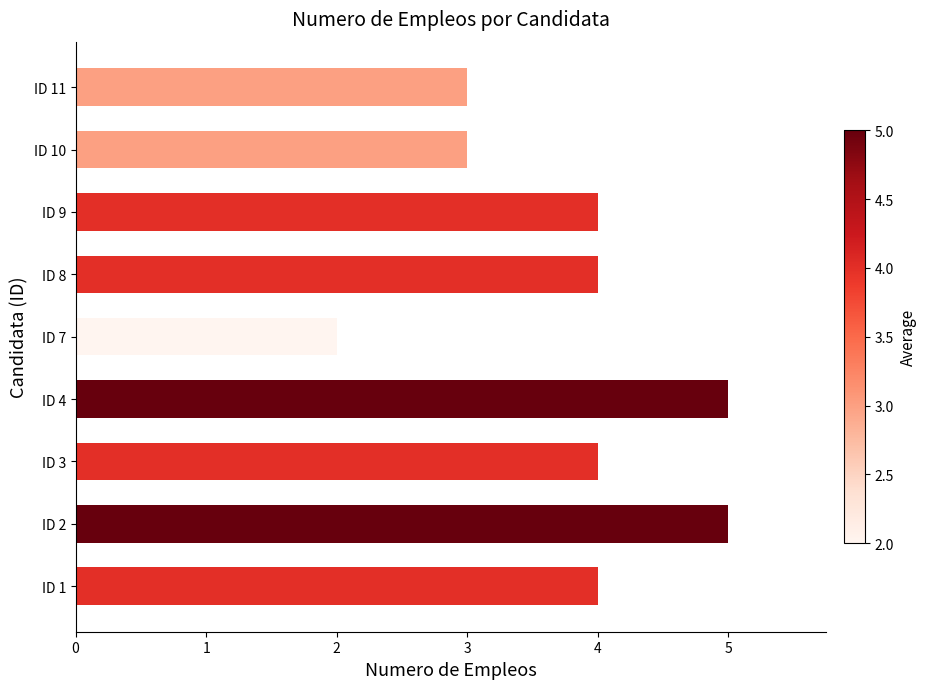

Reading bottom to top, transcribe all the data shown in this chart.

4	5	4	5	2	4	4	3	3